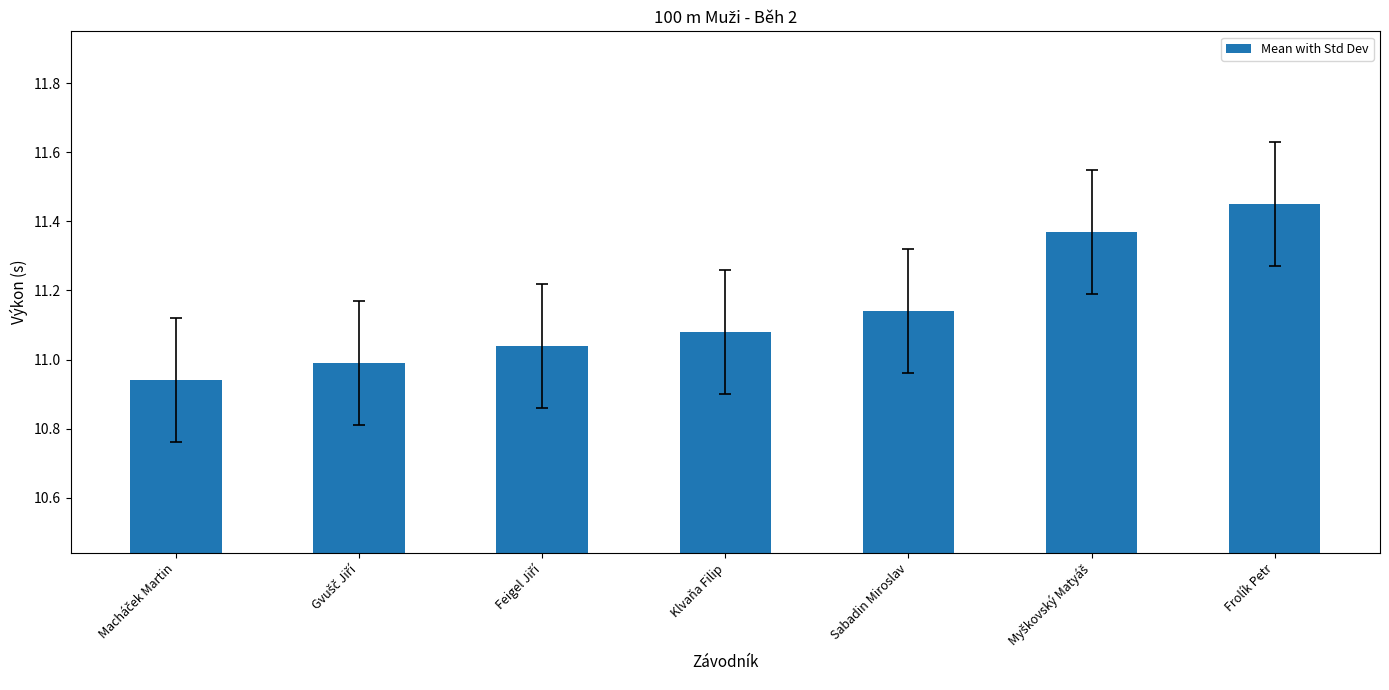

Which label corresponds to the largest value in the chart?

Frolík Petr